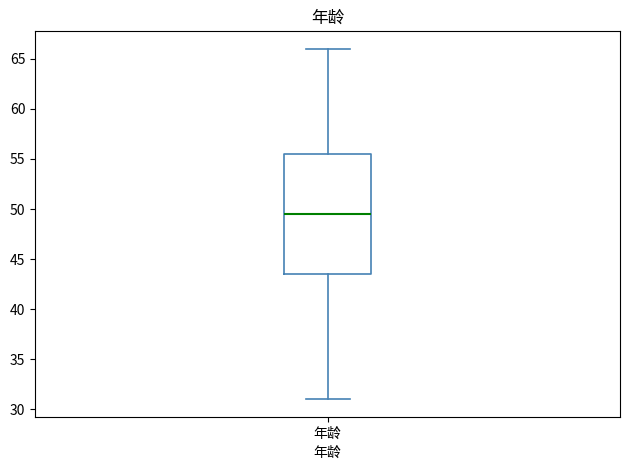

Transcribe this box plot: give where the median line is, the range the box spans, and where the two whiskers end, as read against the y-axis. The values are not printed on the chart, so give them approximately, as read against the axis.

median 49.5, box 43.5 to 55.5, whiskers 31.0 to 66.0